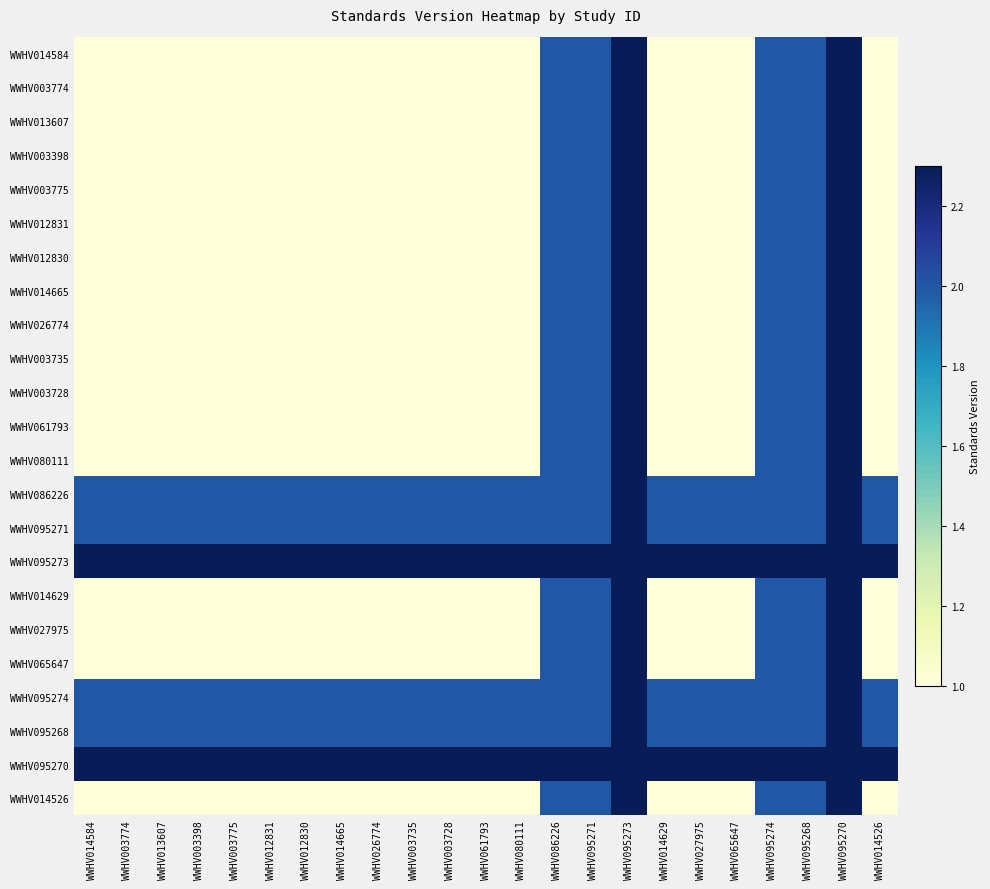

How many data points does each series have?

23